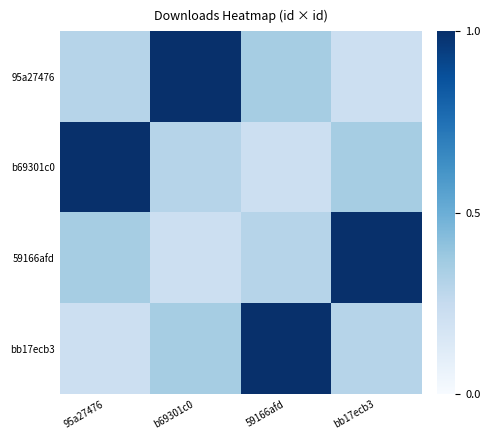

Rank the series at 95a27476 from highest to lowest value.

b69301c0, 59166afd, 95a27476, bb17ecb3